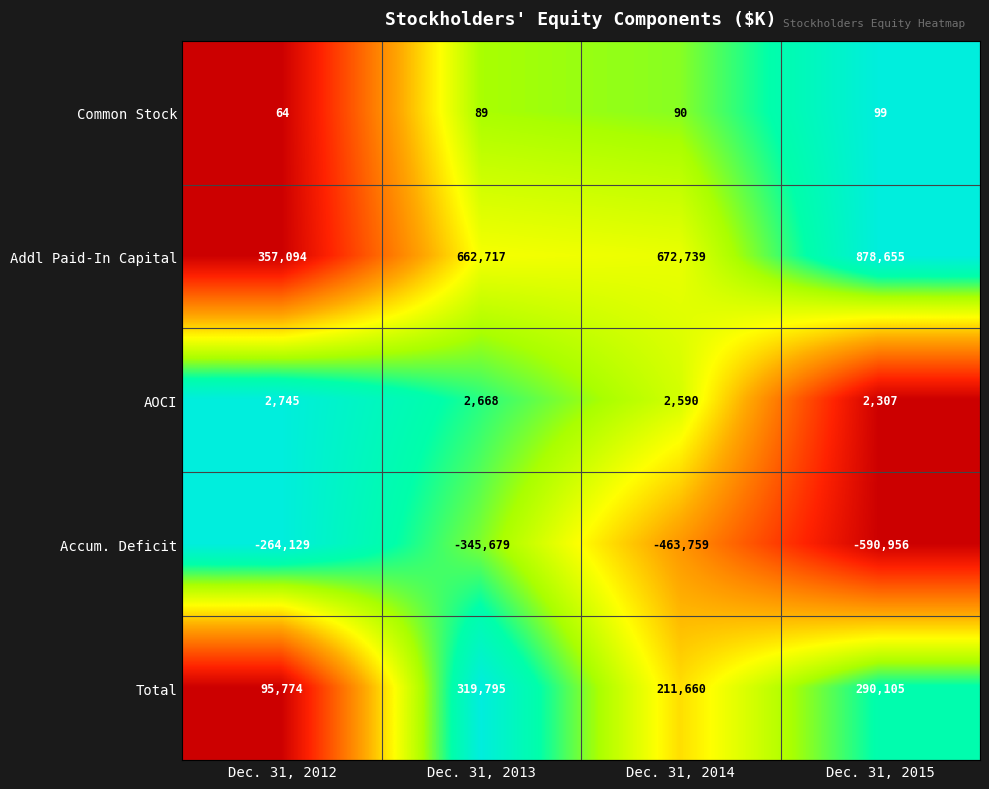

How many distinct data groups are displayed?

5